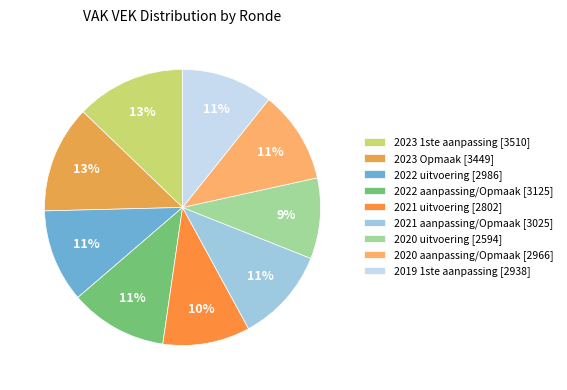

How many segments does this pie chart have?

9